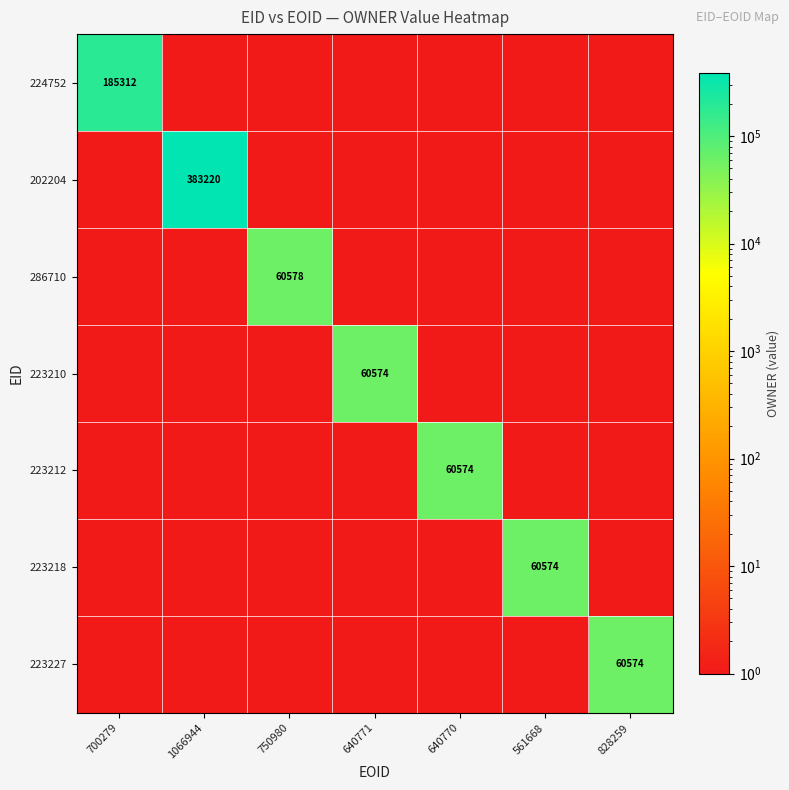

The value of 202204 at 1066944 is 383220. True or false?

True